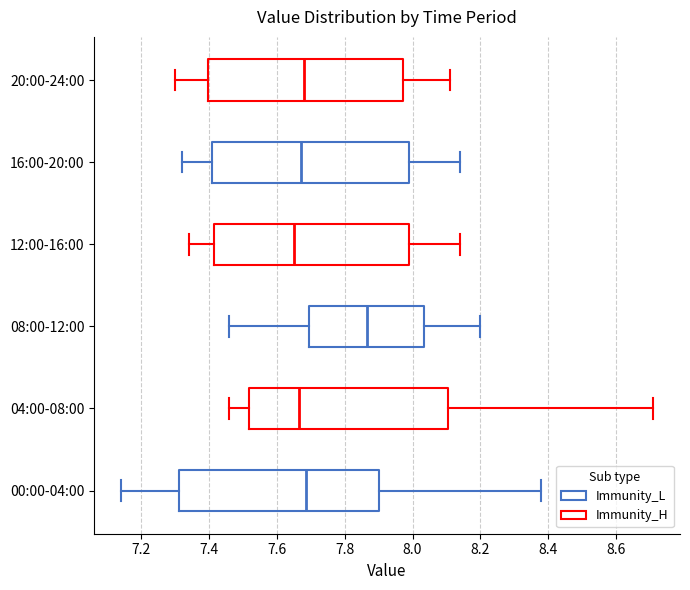

Which box has the furthest to the right median line?

08:00-12:00